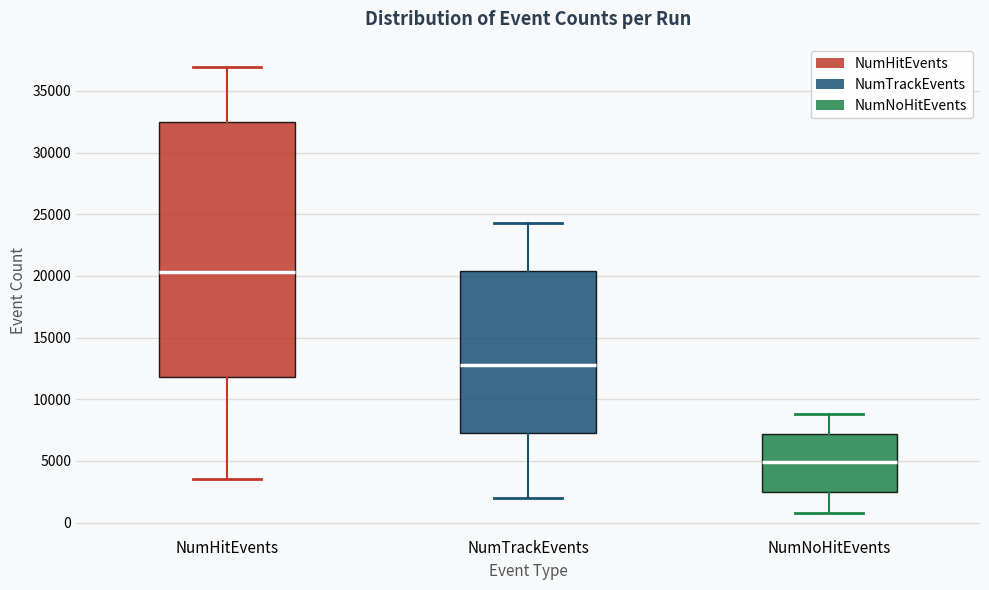

Which box is the tallest, from its lower edge to its upper edge?

NumHitEvents